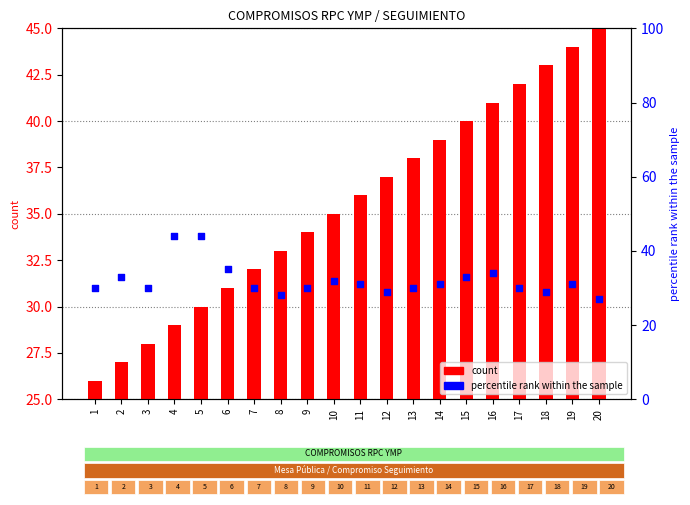

At how many categories does at least one series exceed 19?

20